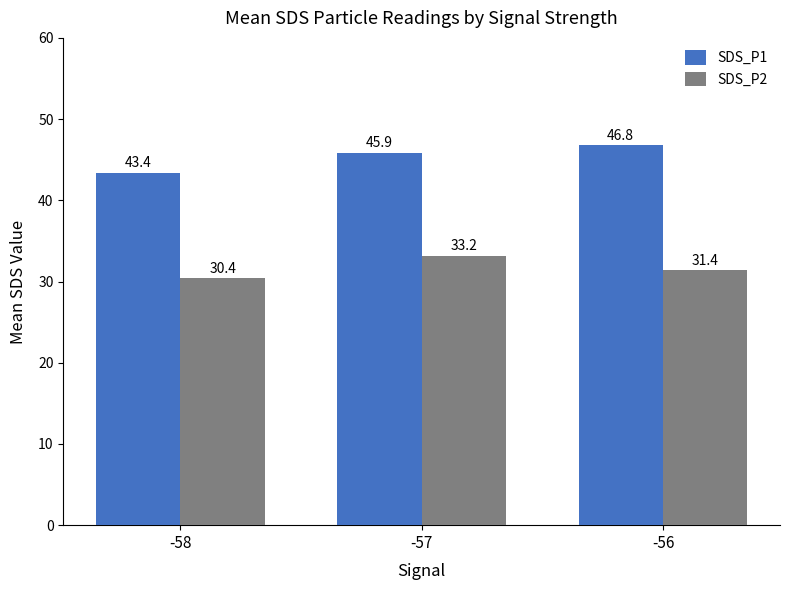

Which series has the largest range (max minus min)?

SDS_P1